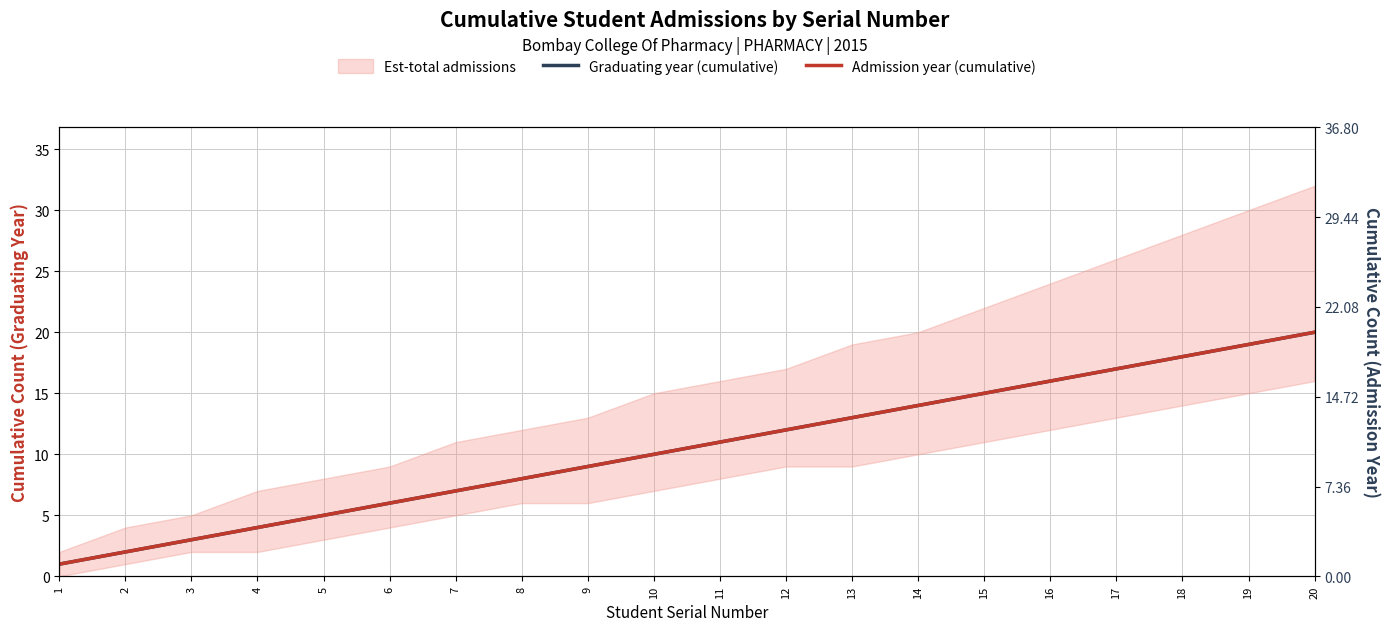

What is the total value across all series at 17?

34